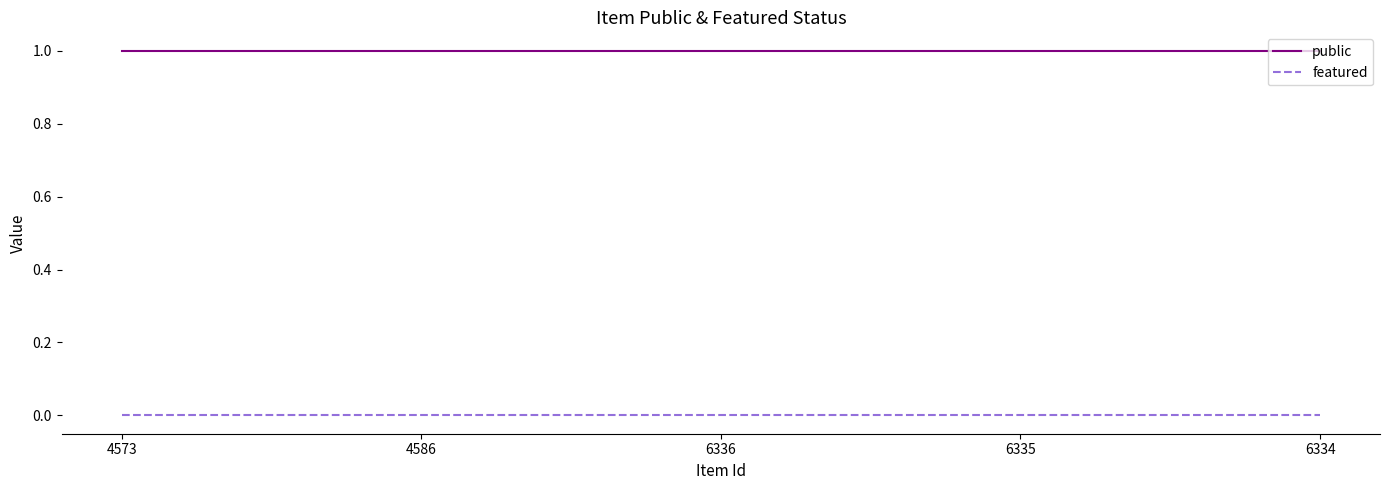

What is the sum of the public values at 4586 and 6335?

2